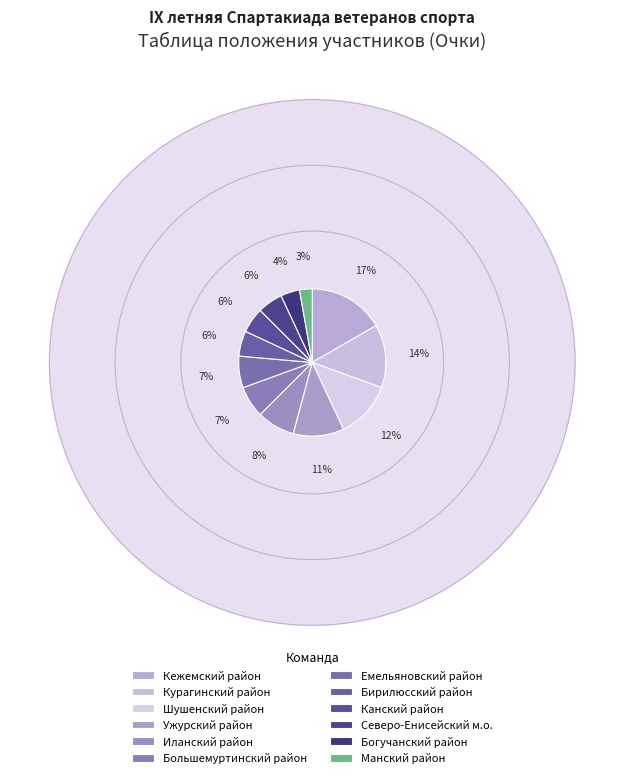

Between Ужурский район and Богучанский район, which is larger?

Ужурский район